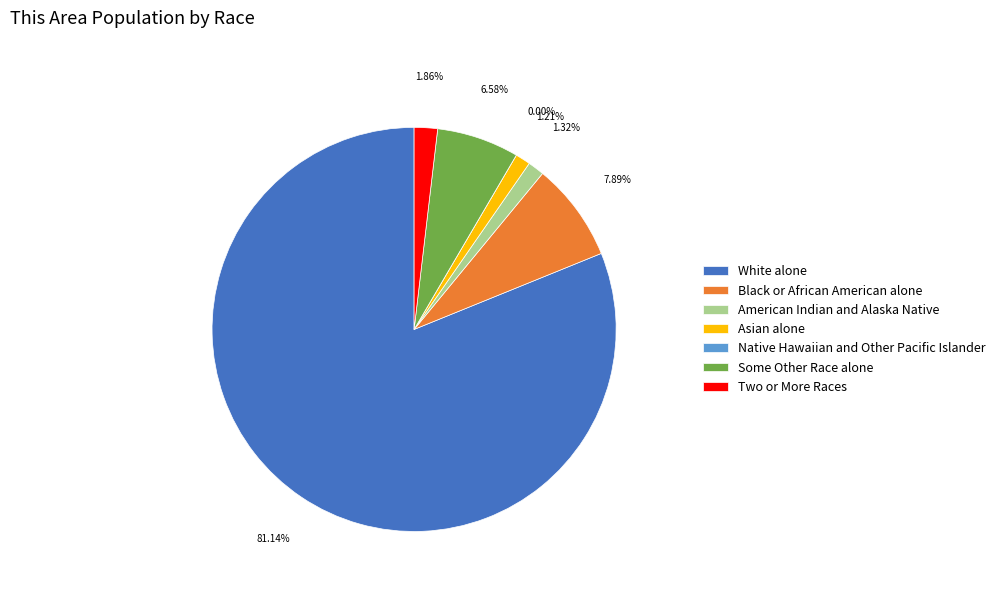

To the nearest percent, what portion does Two or More Races represent?

2%